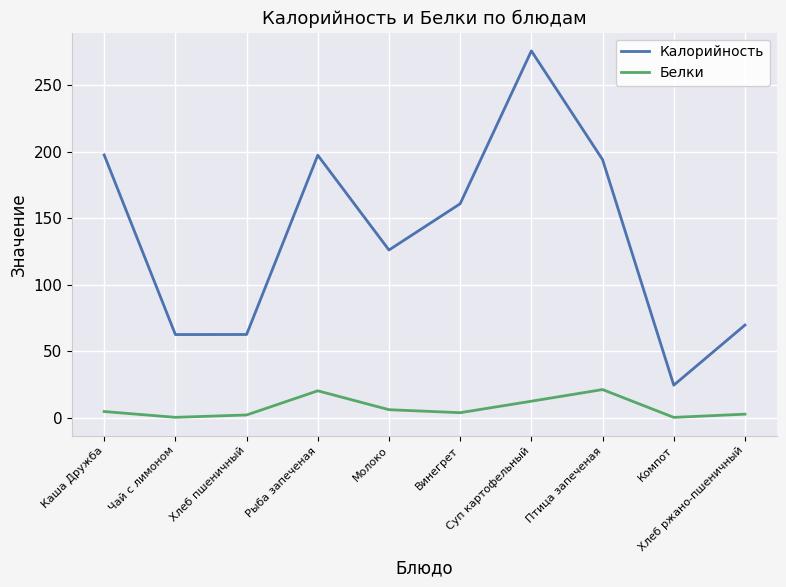

What is the total value across all series at Чай с лимоном?

62.7